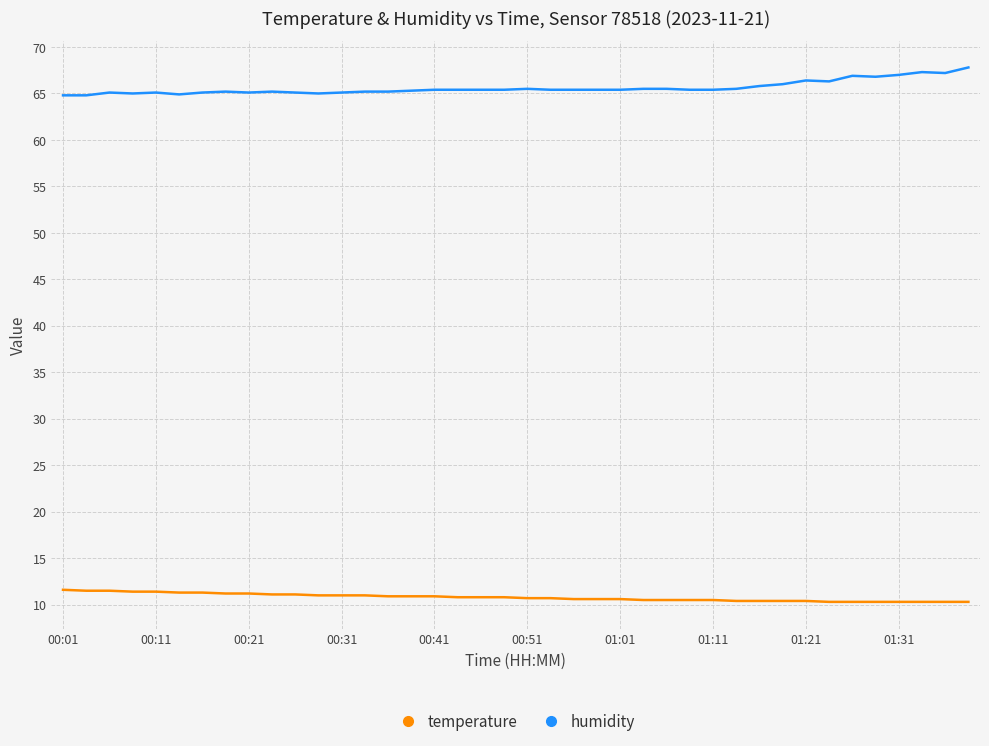

What are all the series names shown in the legend?

temperature, humidity